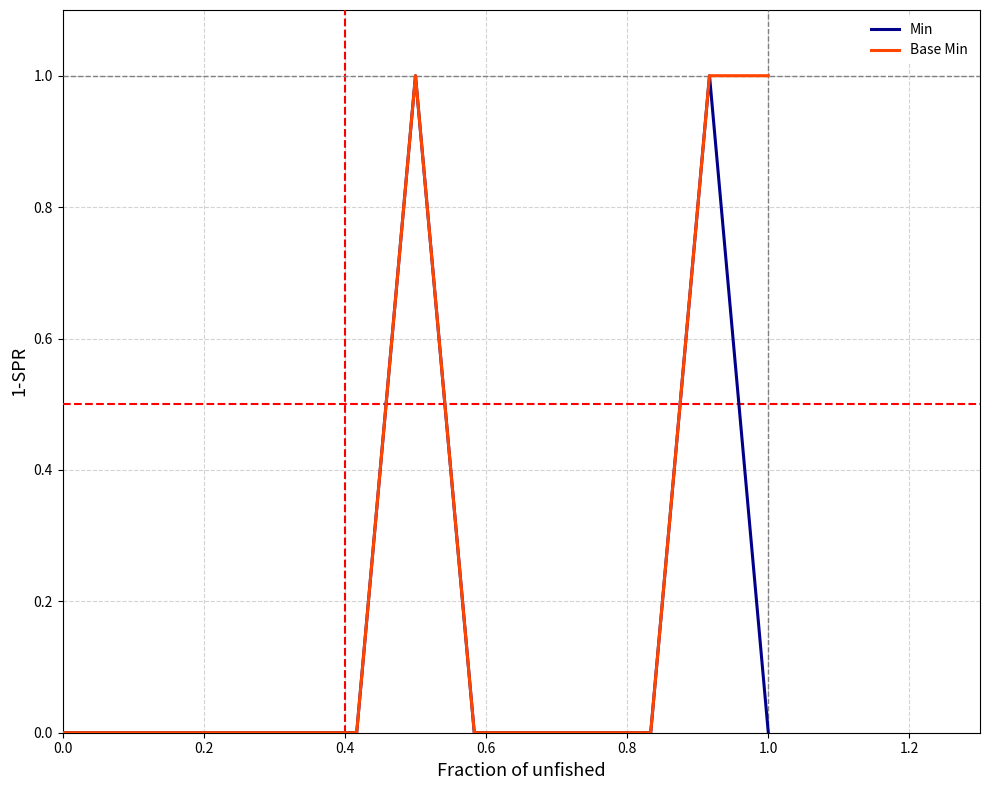

How many Min values are between 0 and 1?

13